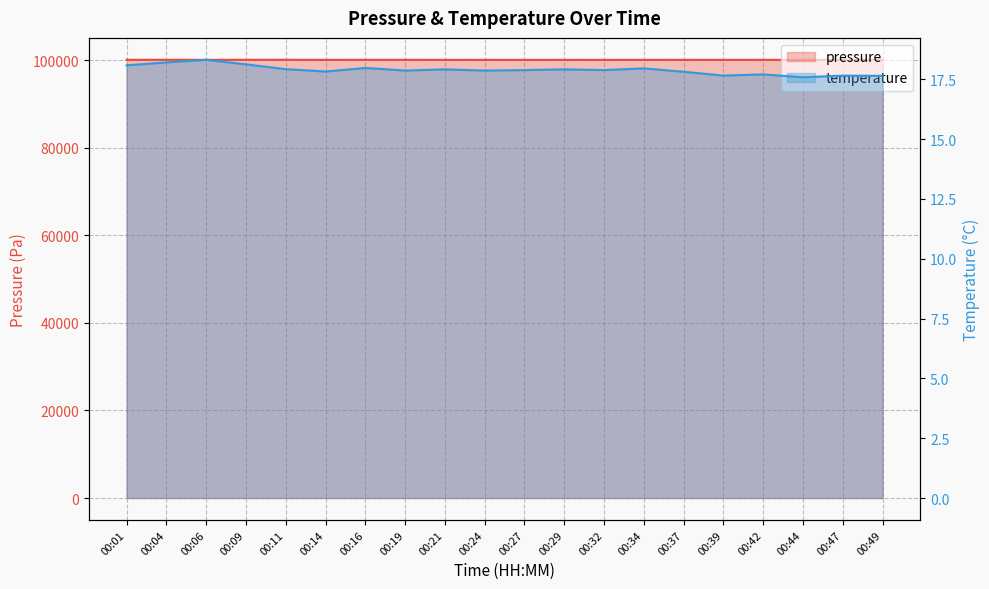

What is the value of the temperature point at the 20th from the left?

17.6